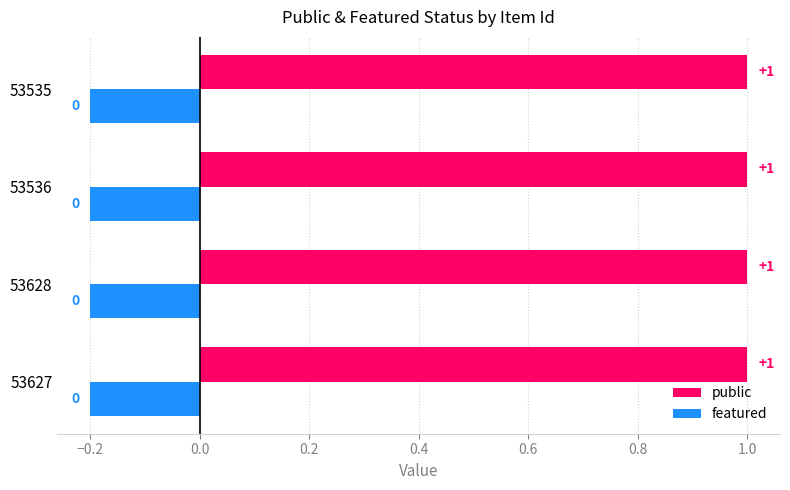

What is the highest value of the public series?

1.0